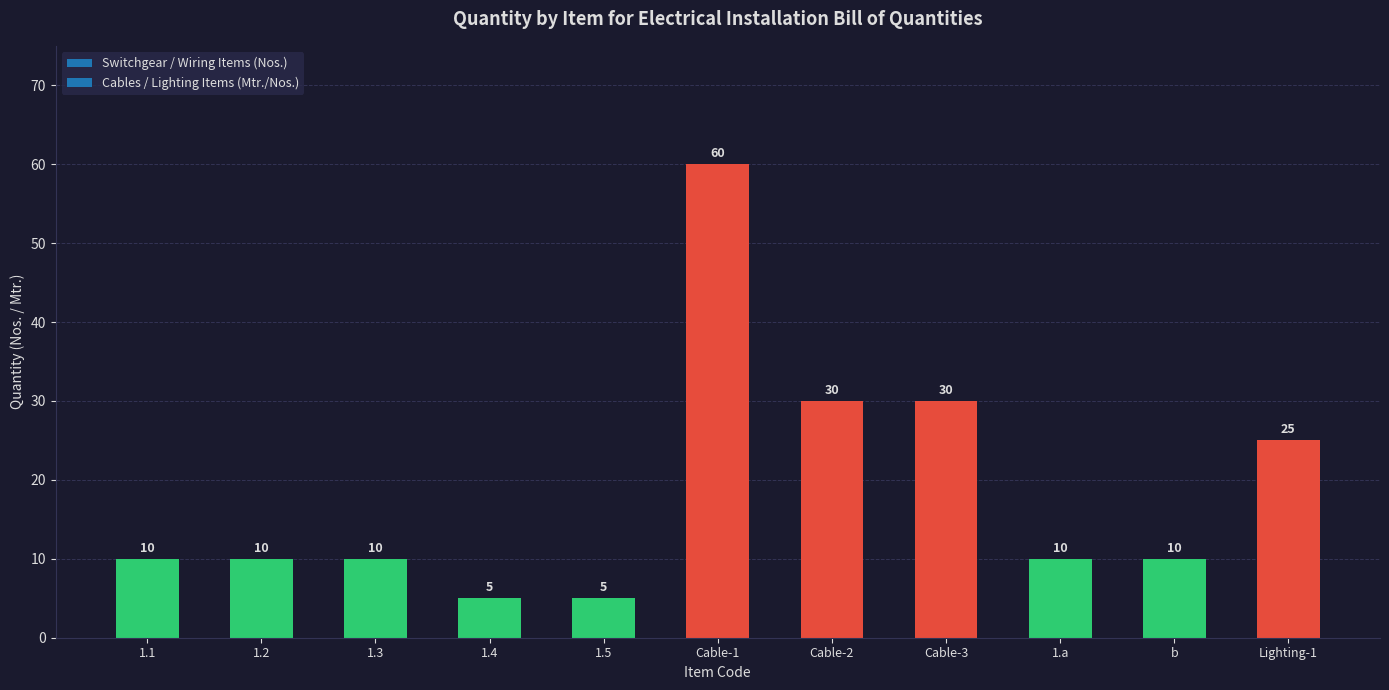

What is the value of the 1st bar from the left?

10